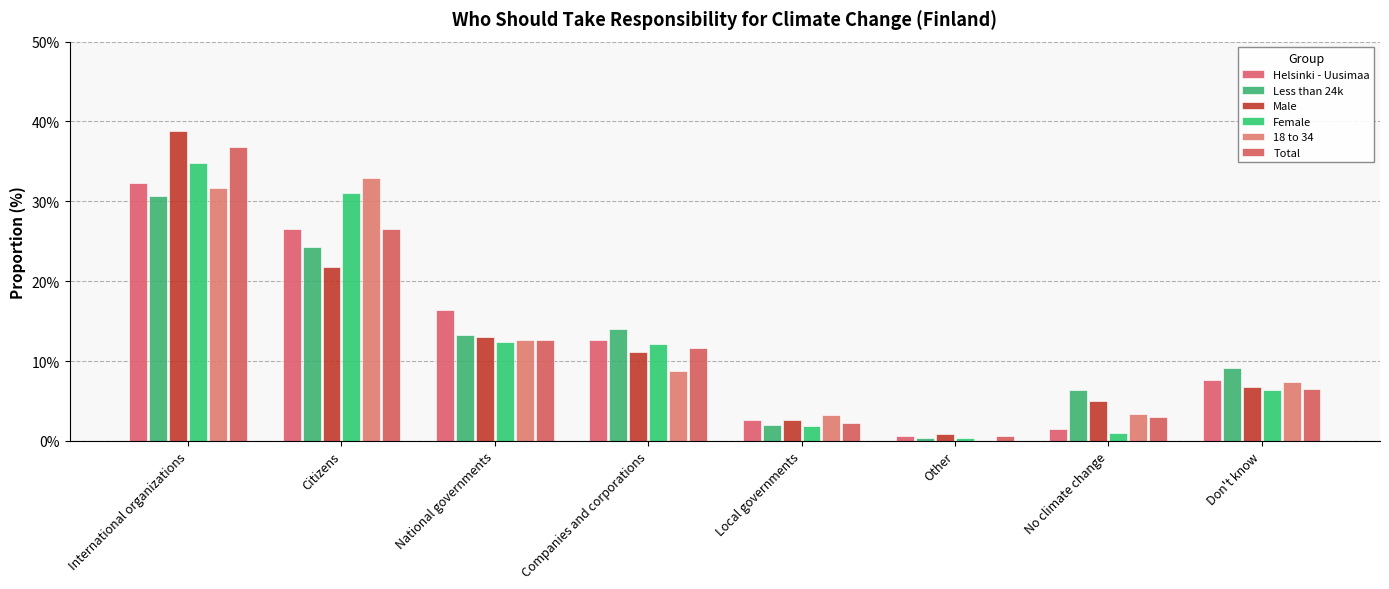

What position from the left is International organizations?

1